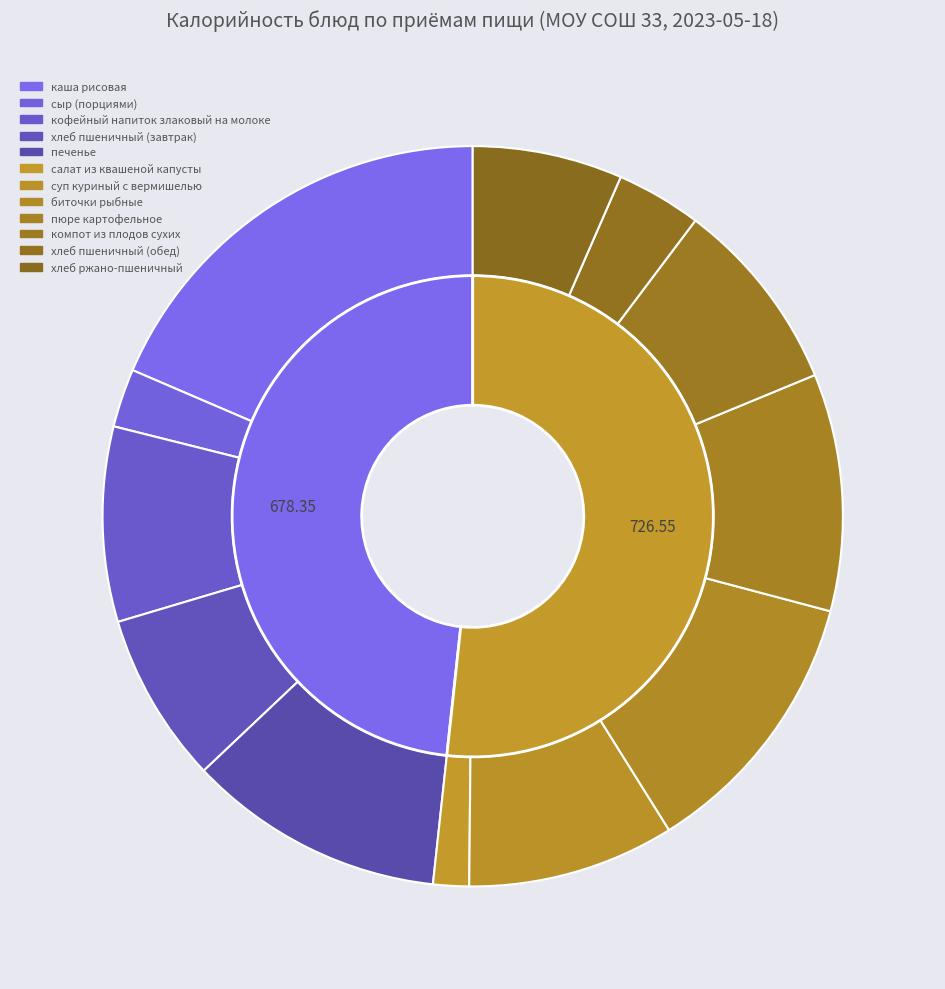

What percentage is the биточки рыбные slice, to the nearest percent?

12%